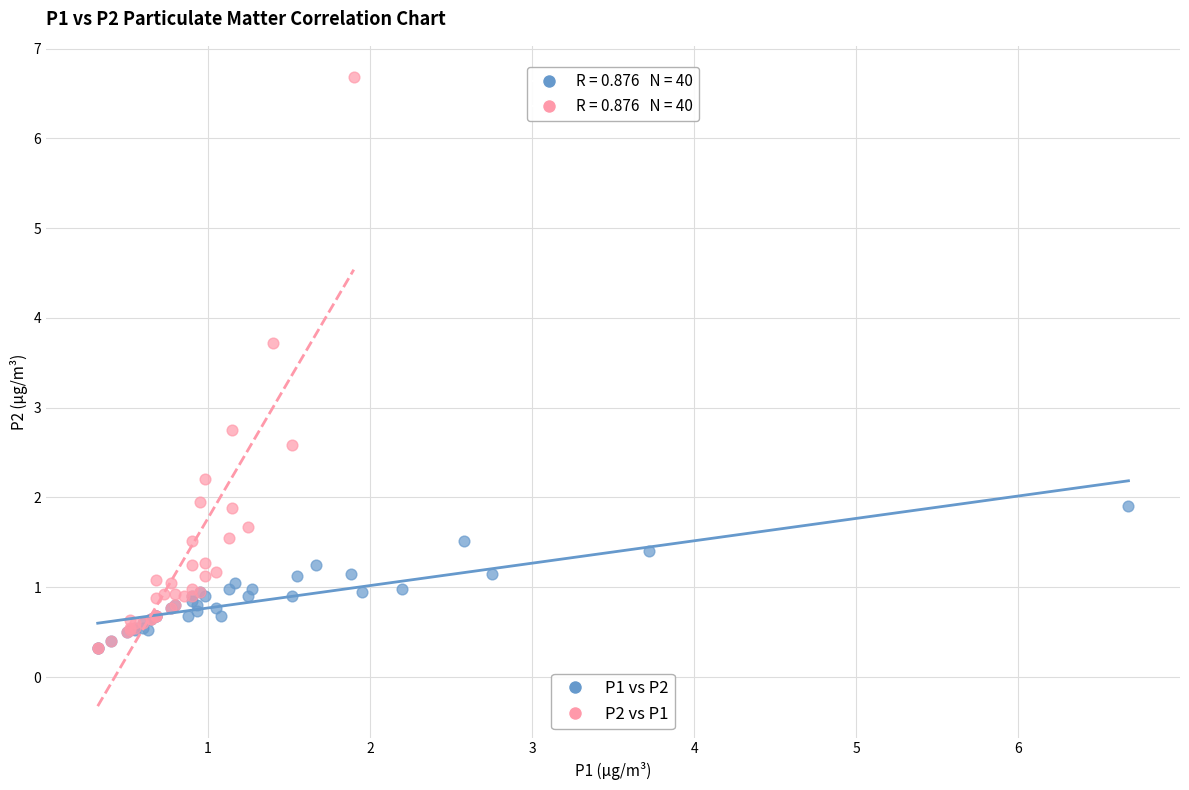

Which series reaches the maximum Y coordinate?

P2 vs P1